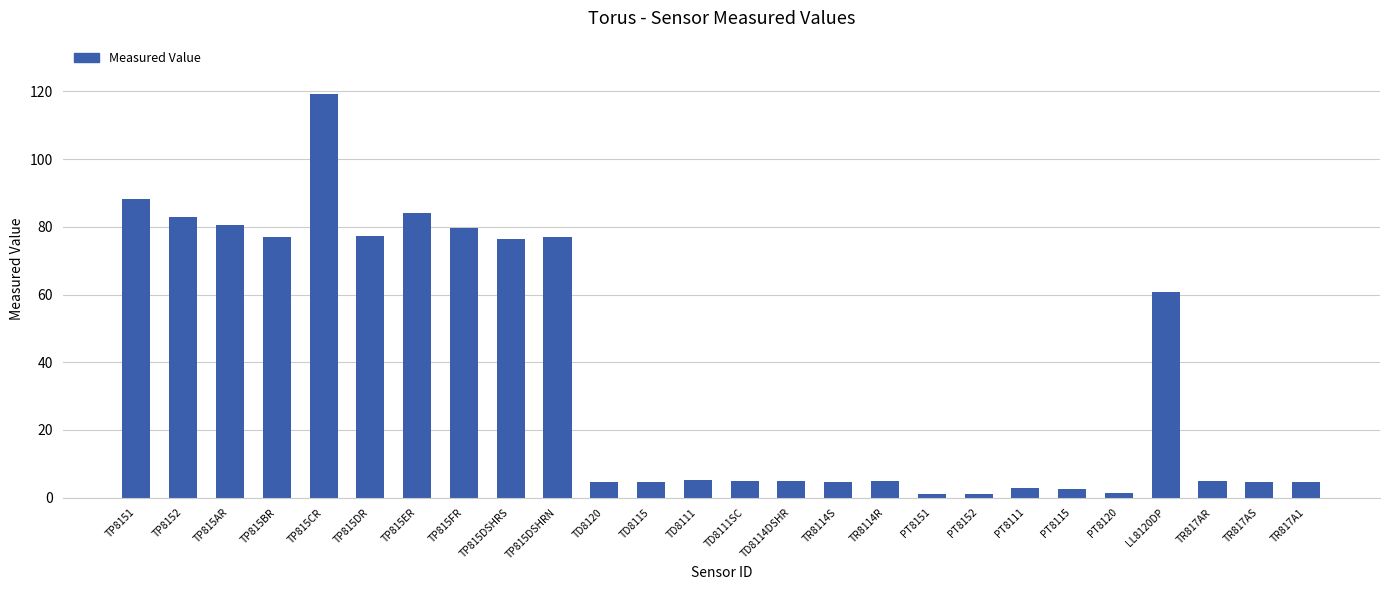

The chart shows a value of 103.0 at TP815DSHRS. True or false?

False